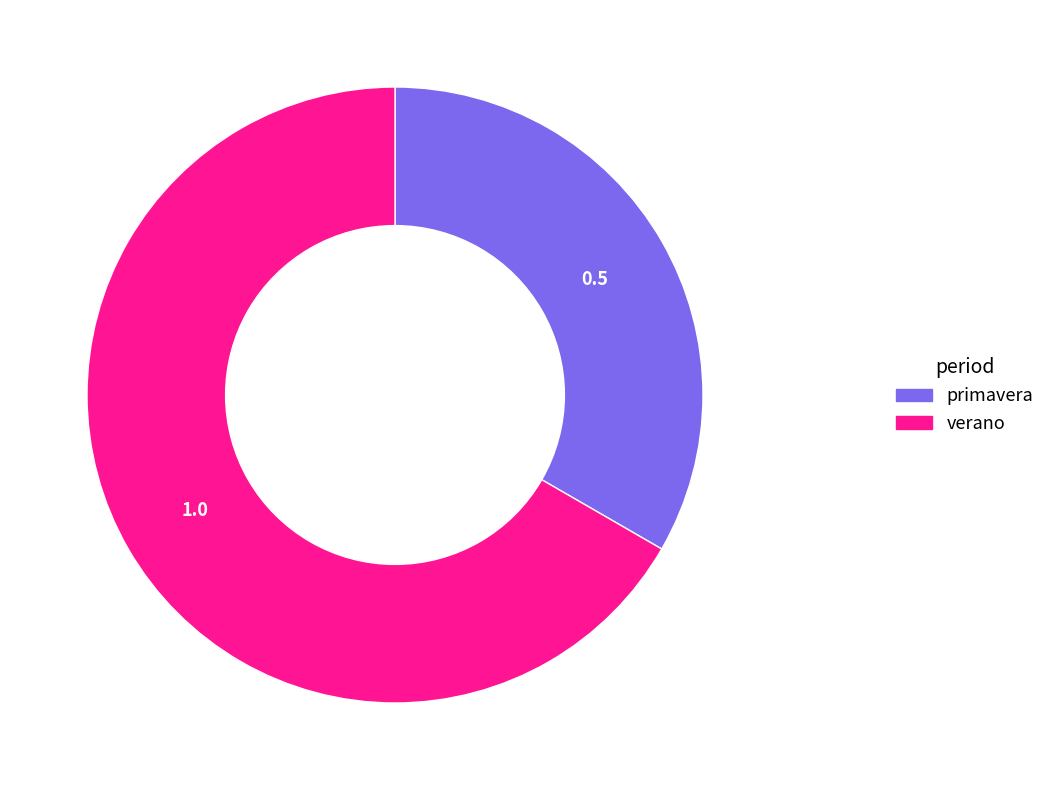

What is the ratio of the value at primavera to the value at verano?

0.5